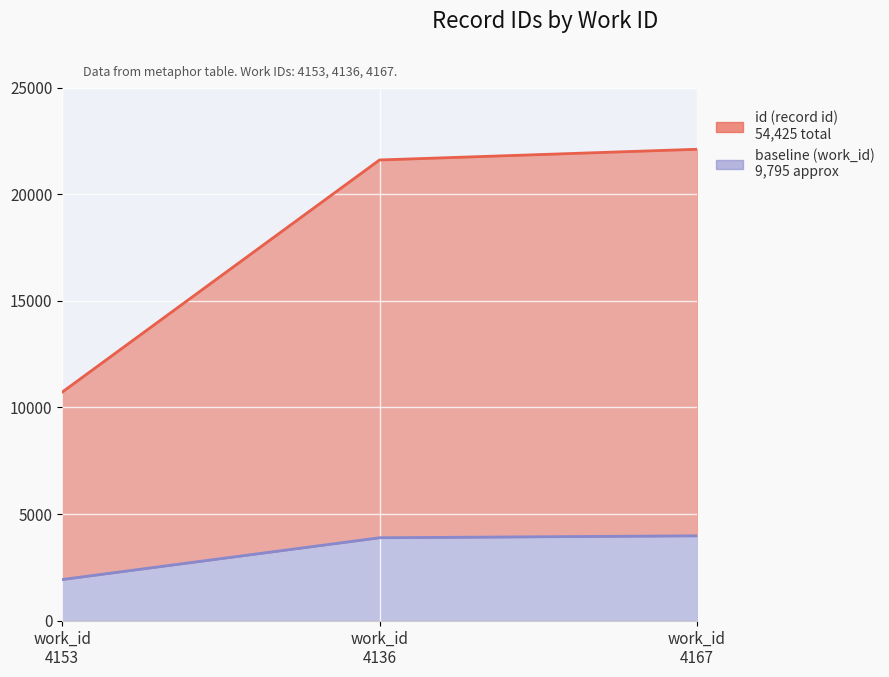

Reading left to right, what are all the values shown in this chart?

4153=1929.4	4136=3888.4	4167=3978.7